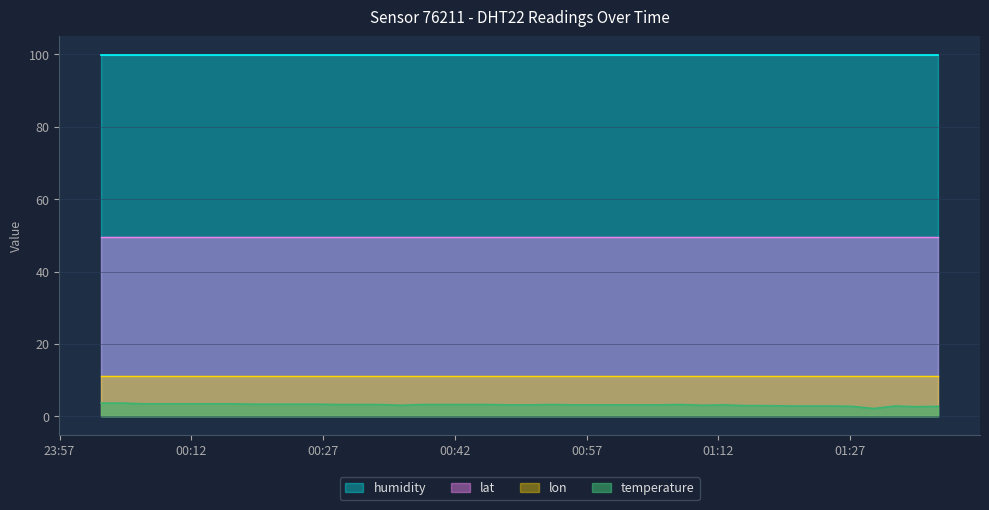

What is the highest value of the temperature series?

3.7